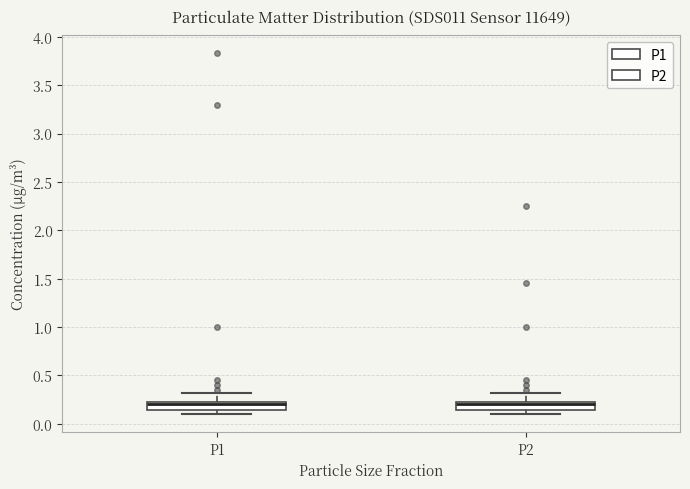

Reading left to right, transcribe this box plot: for each box, give where its median line is, the range the box spans, and where its two whiskers end, as read against the y-axis. The values are not printed on the chart, so give them approximately, as read against the axis.

P1: median 0.20 (just below the box's upper edge), box 0.15 to 0.20, whiskers 0.10 to 0.30
P2: median 0.20 (just below the box's upper edge), box 0.15 to 0.20, whiskers 0.10 to 0.30